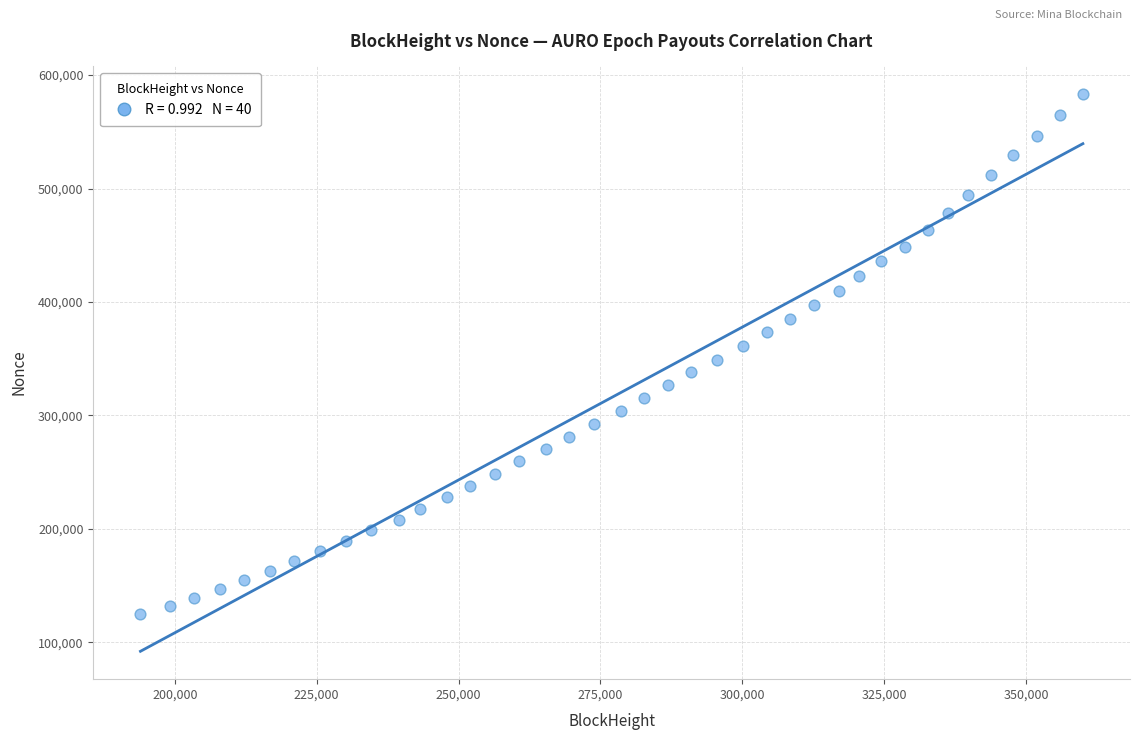

What is the range of Y values (max minus min)?

458793